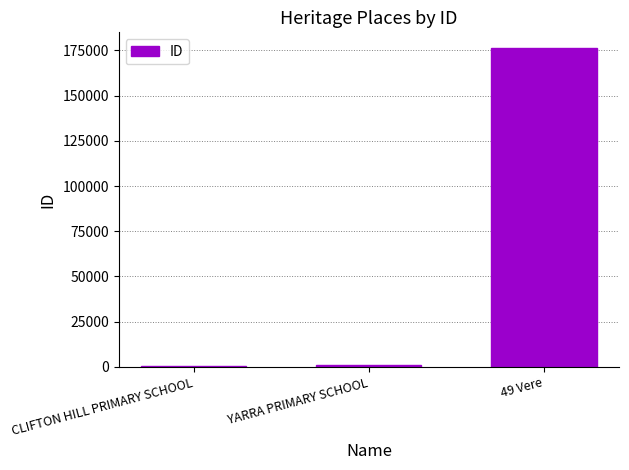

Does the chart contain stacked bars?

No